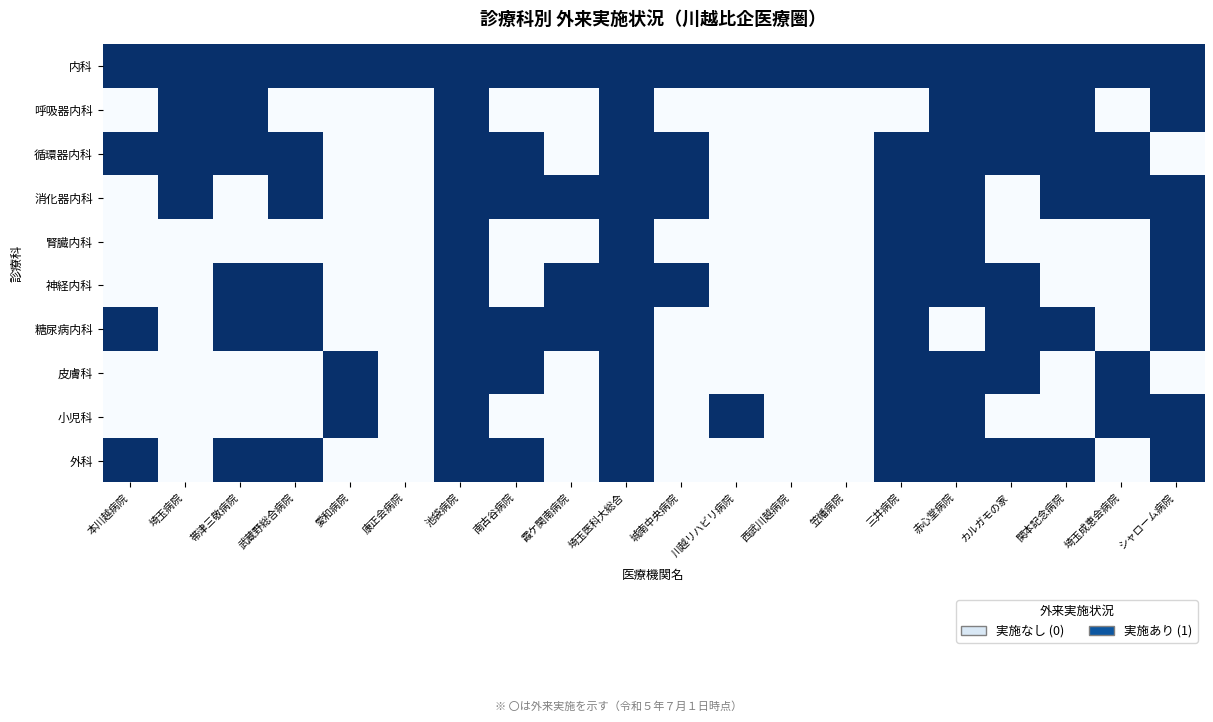

List the series in order of their peak value, highest first.

内科, 呼吸器内科, 循環器内科, 消化器内科, 腎臓内科, 神経内科, 糖尿病内科, 皮膚科, 小児科, 外科